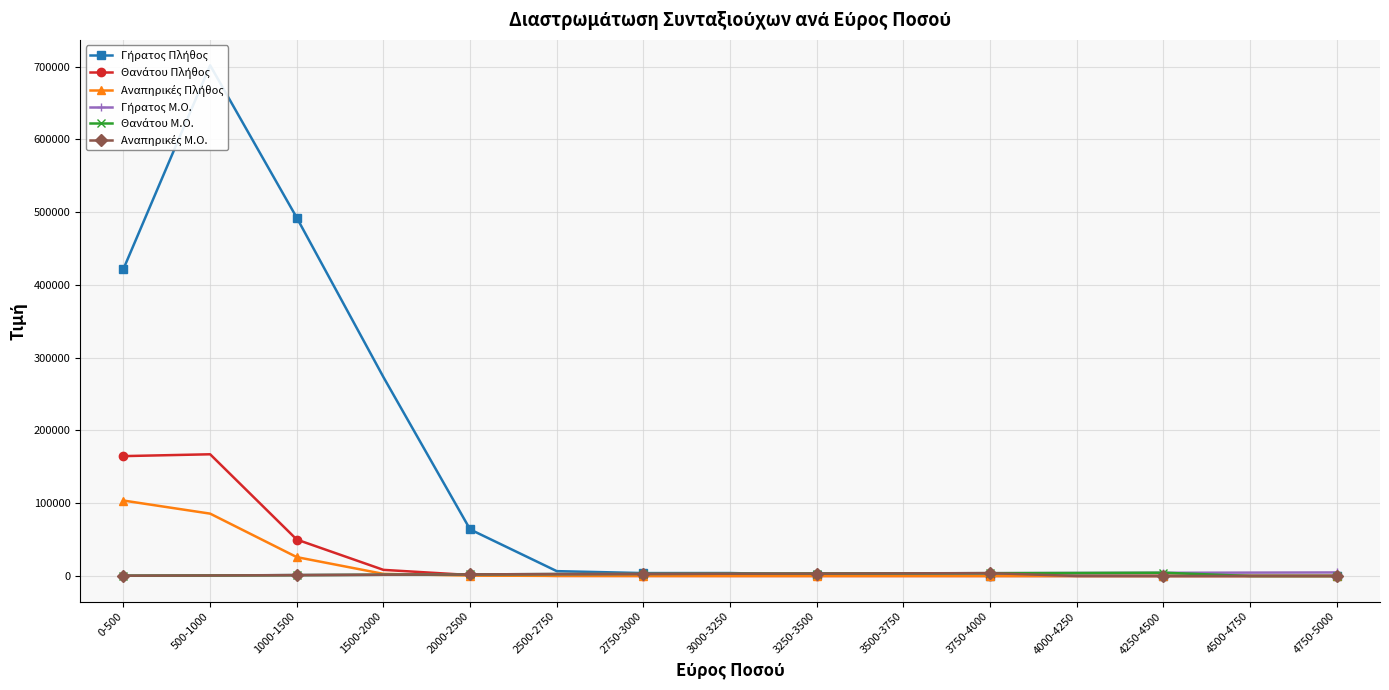

At how many categories does at least one series exceed 648447?

1